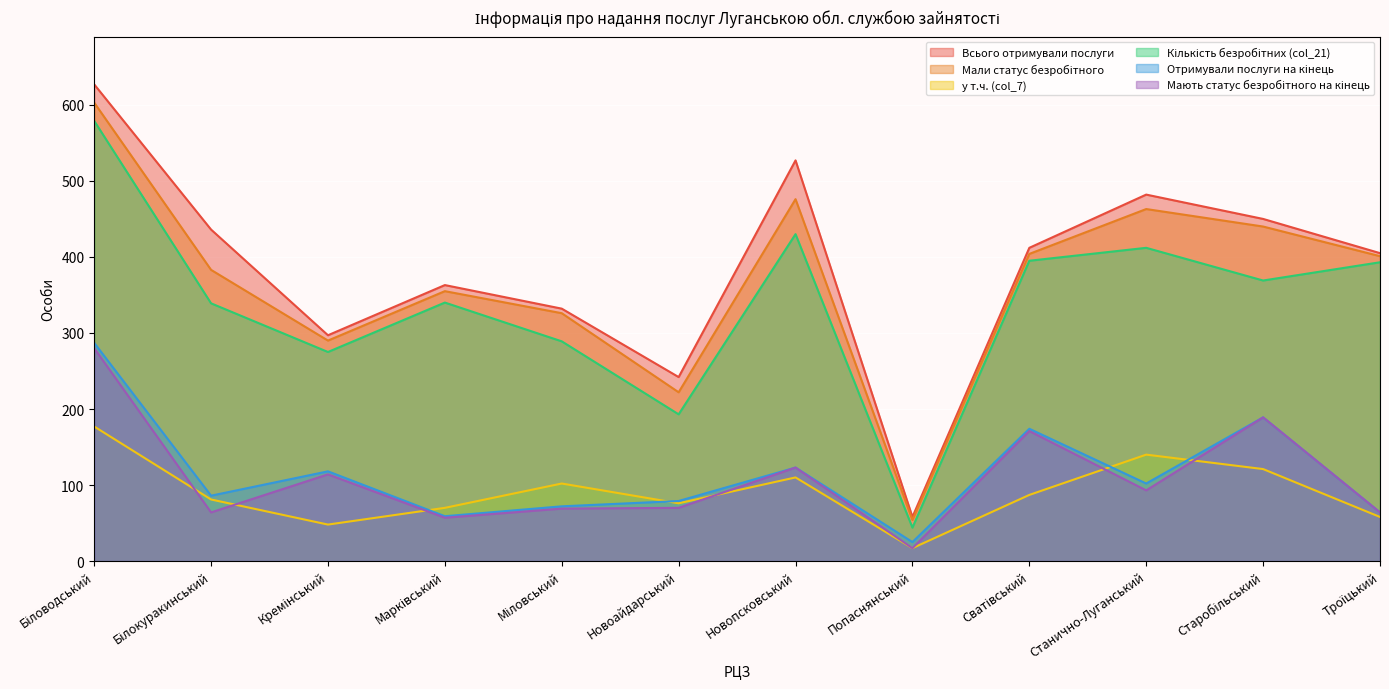

In Всього отримували послуги, how many points are lower than both neighbors (excluding endpoints)?

3